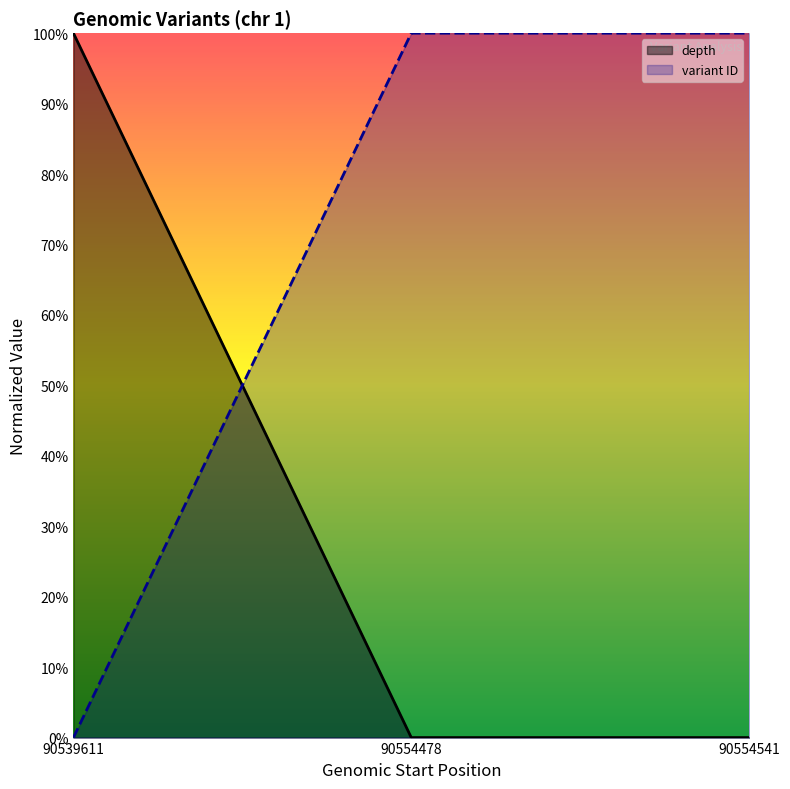

True or false: depth has a value of 0.0 at 90554478.

True